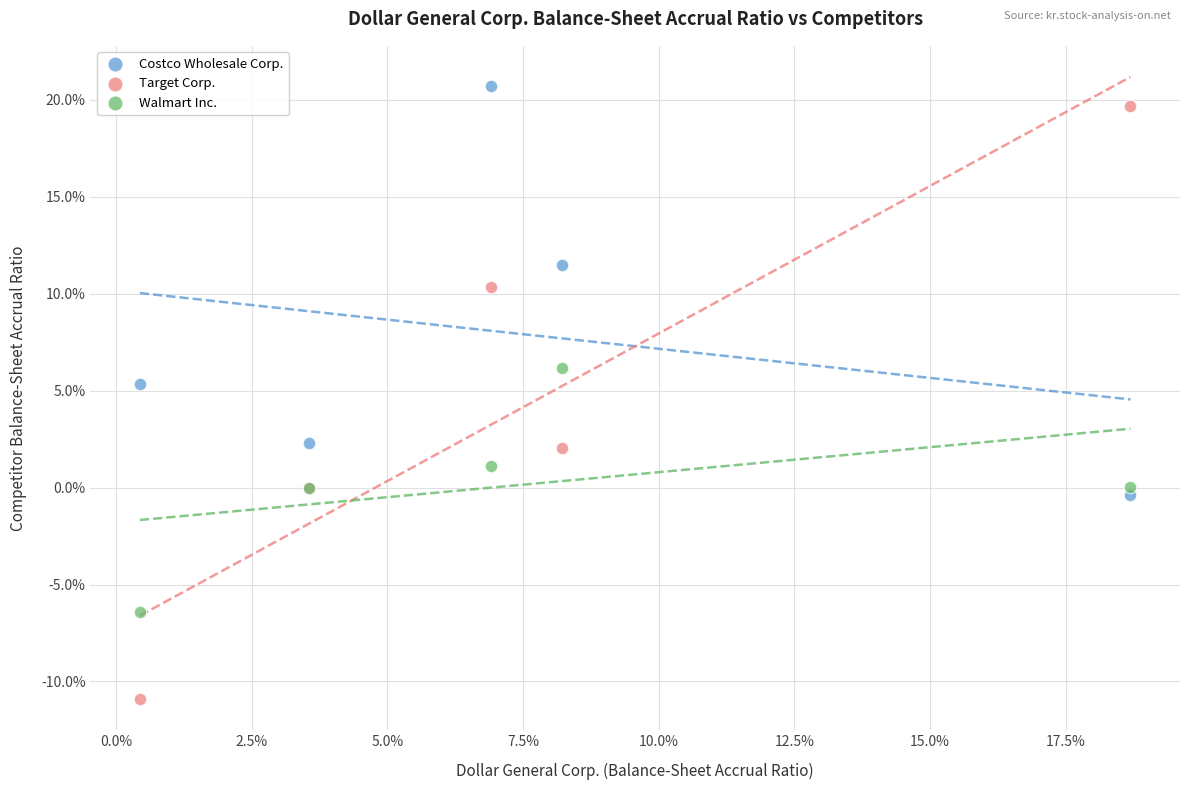

What are all the series names shown in the legend?

Costco Wholesale Corp., Target Corp., Walmart Inc.